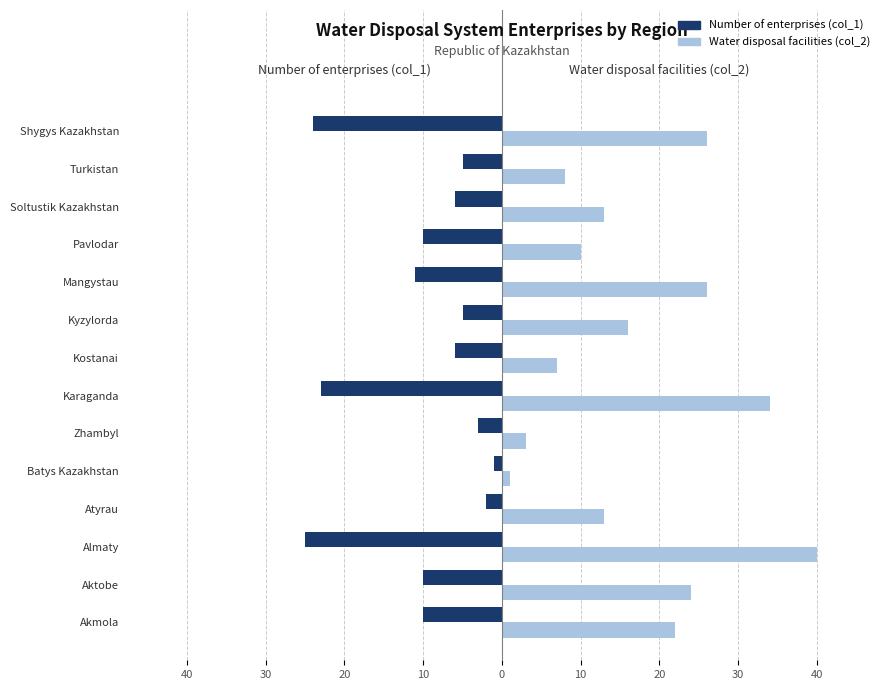

What are all the series names shown in the legend?

Number of enterprises (col_1), Water disposal facilities (col_2)